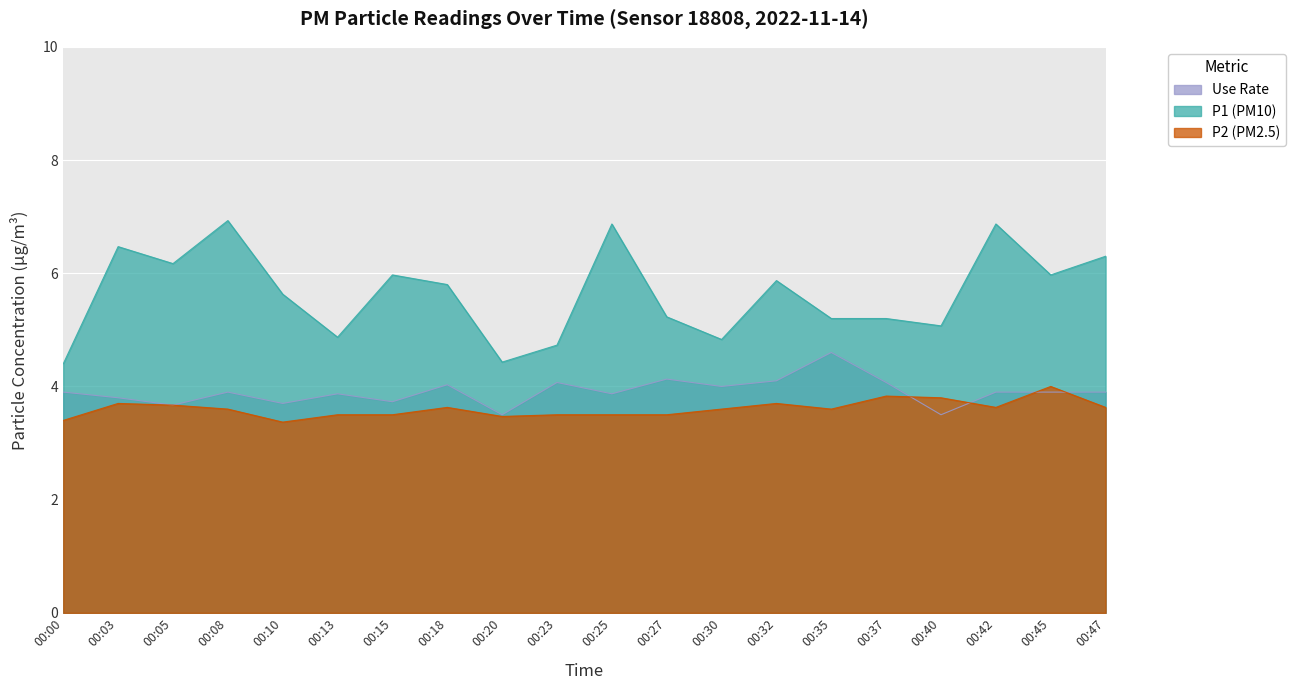

Does the chart display data point markers on the line(s)?

No